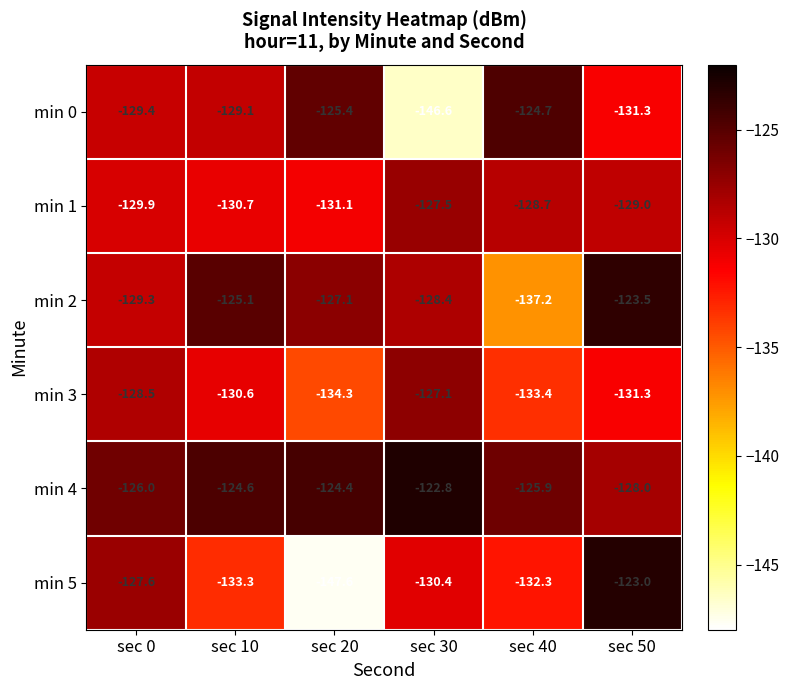

What is the approximate value of min 2 at sec 50?

-123.5